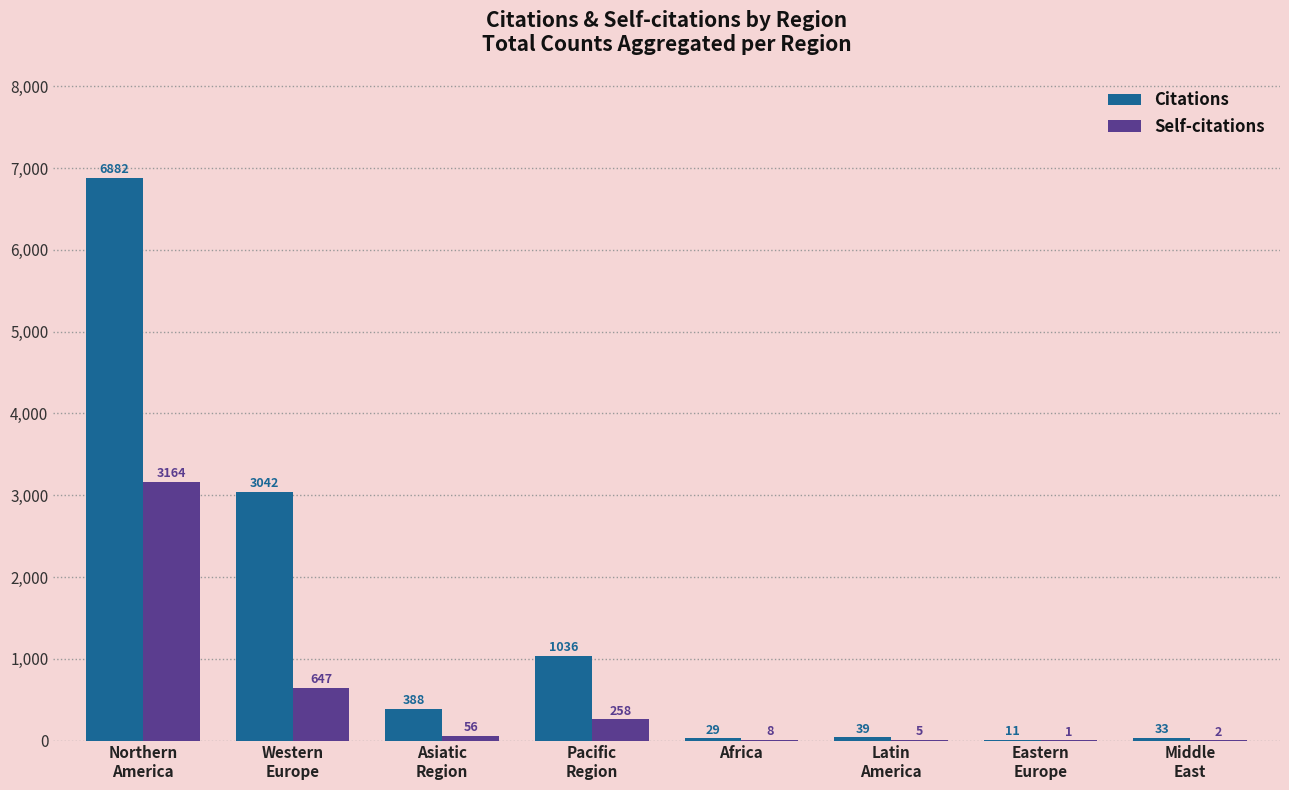

How many series are shown in this chart?

2